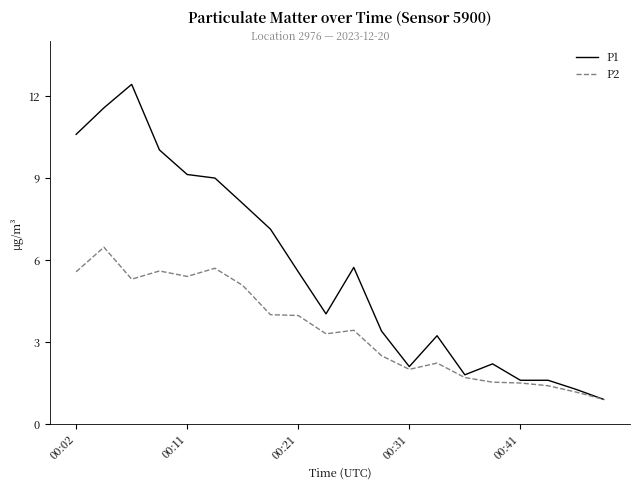

What is the difference between the second highest and minimum values in the P1 series?

10.7